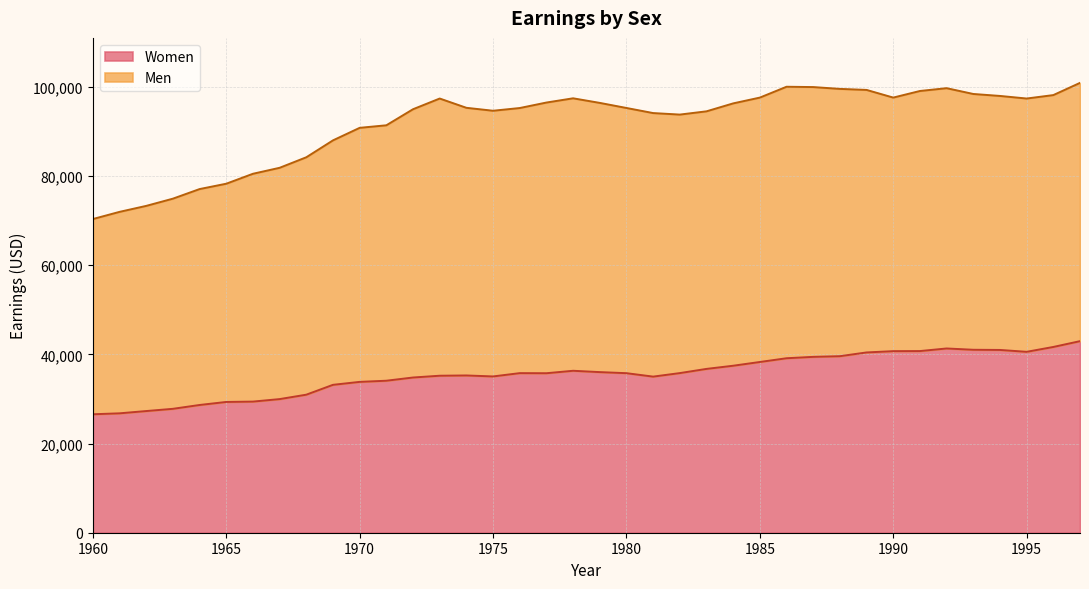

What is the value of the 31st point from the left?

40710